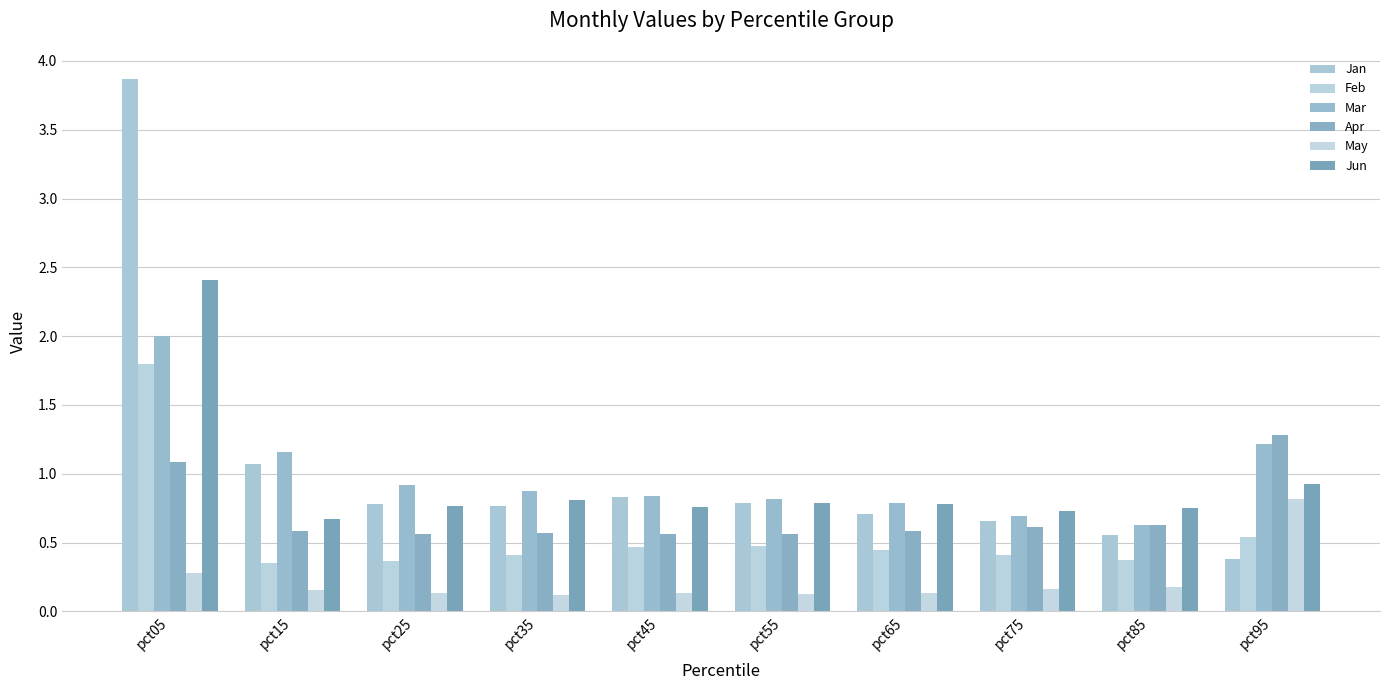

Reading left to right, list all the values displayed in this chart.

Jan: pct05=3.9	pct15=1.1	pct25=0.8	pct35=0.8	pct45=0.8	pct55=0.8	pct65=0.7	pct75=0.7	pct85=0.6	pct95=0.4
Feb: pct05=1.8	pct15=0.4	pct25=0.4	pct35=0.4	pct45=0.5	pct55=0.5	pct65=0.4	pct75=0.4	pct85=0.4	pct95=0.5
Mar: pct05=2.0	pct15=1.2	pct25=0.9	pct35=0.9	pct45=0.8	pct55=0.8	pct65=0.8	pct75=0.7	pct85=0.6	pct95=1.2
Apr: pct05=1.1	pct15=0.6	pct25=0.6	pct35=0.6	pct45=0.6	pct55=0.6	pct65=0.6	pct75=0.6	pct85=0.6	pct95=1.3
May: pct05=0.3	pct15=0.2	pct25=0.1	pct35=0.1	pct45=0.1	pct55=0.1	pct65=0.1	pct75=0.2	pct85=0.2	pct95=0.8
Jun: pct05=2.4	pct15=0.7	pct25=0.8	pct35=0.8	pct45=0.8	pct55=0.8	pct65=0.8	pct75=0.7	pct85=0.8	pct95=0.9